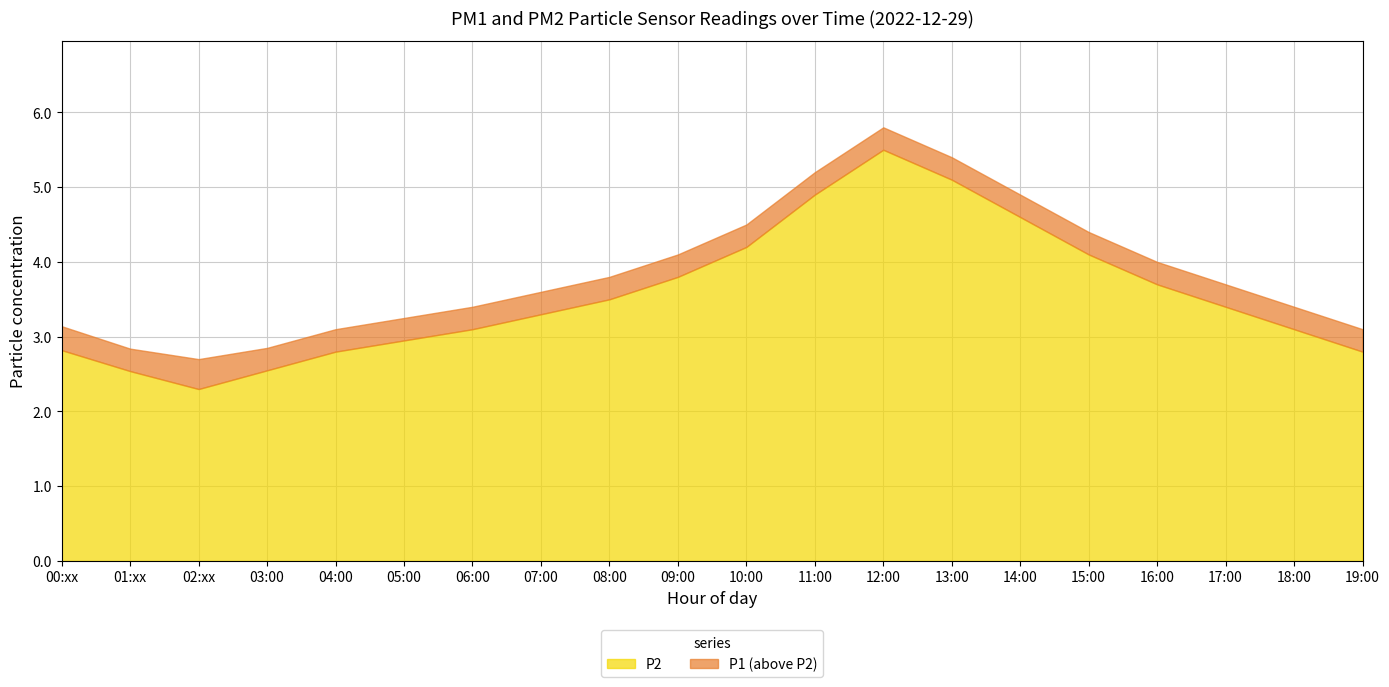

Count the number of categories in the chart.

20